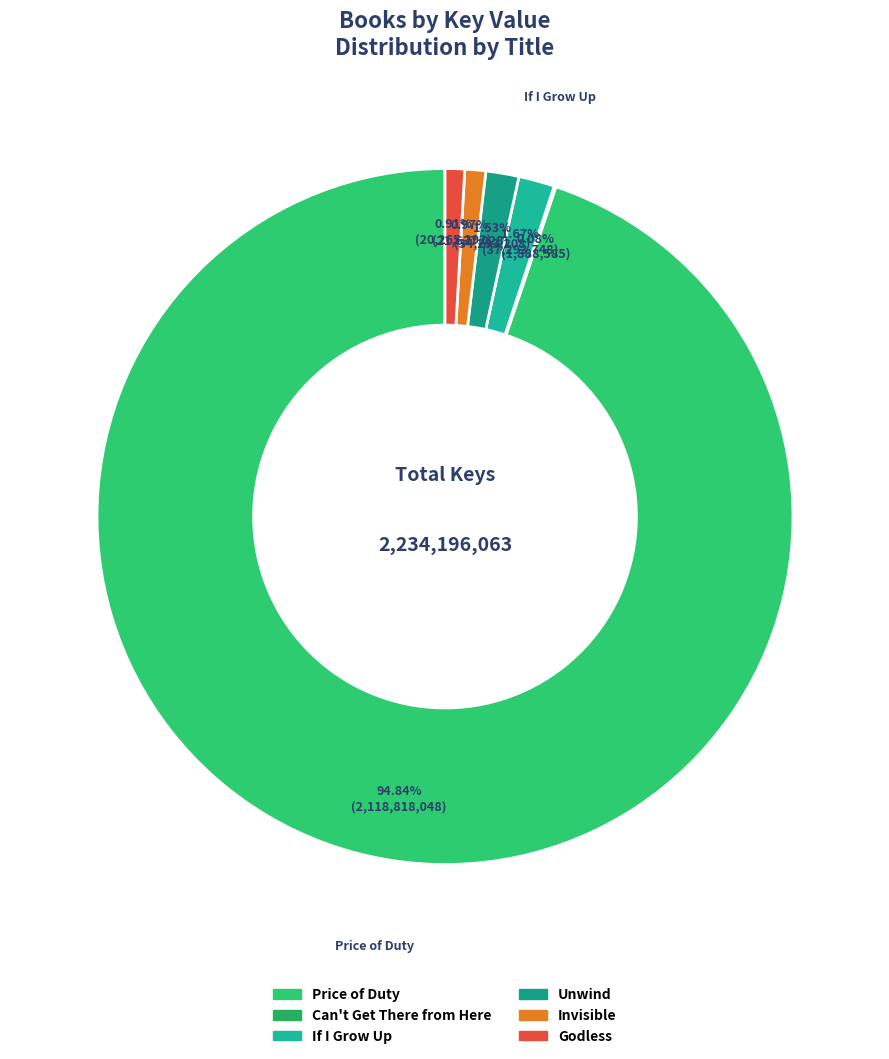

What is the total percentage of Can't Get There from Here and Invisible?

1.1%